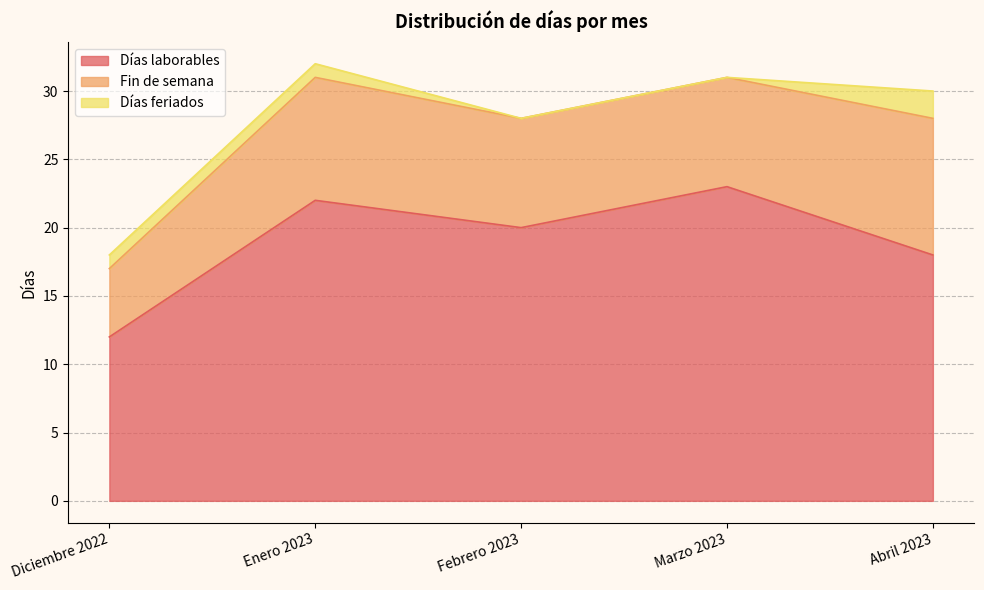

True or false: Días feriados and Fin de semana cross at least once.

False